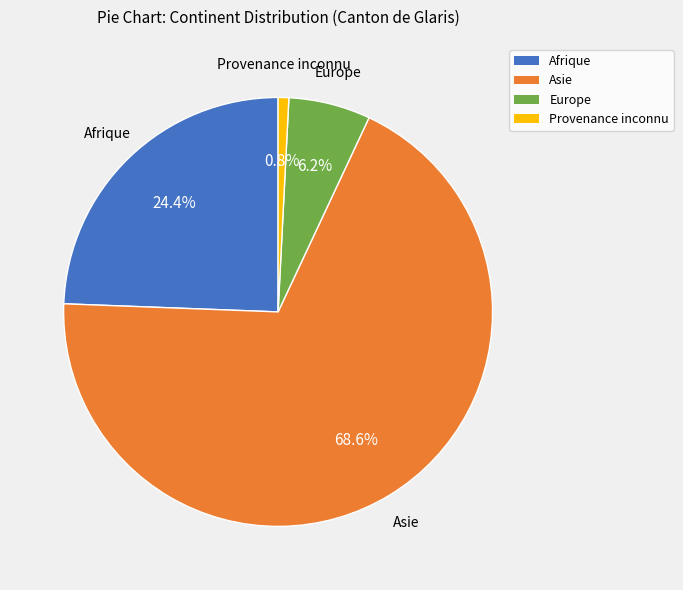

Is it true that Europe is 1% of the pie?

False